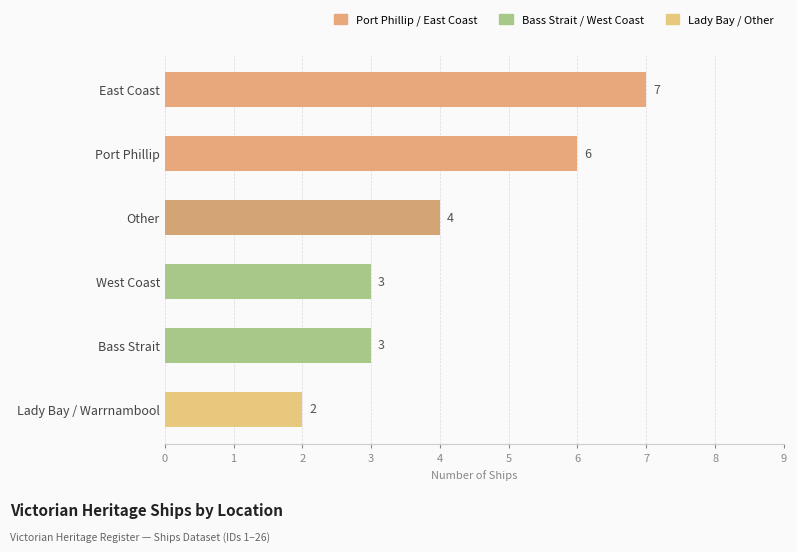

Reading top to bottom, extract all data points from this chart.

East Coast=7	Port Phillip=6	Other=4	West Coast=3	Bass Strait=3	Lady Bay / Warrnambool=2